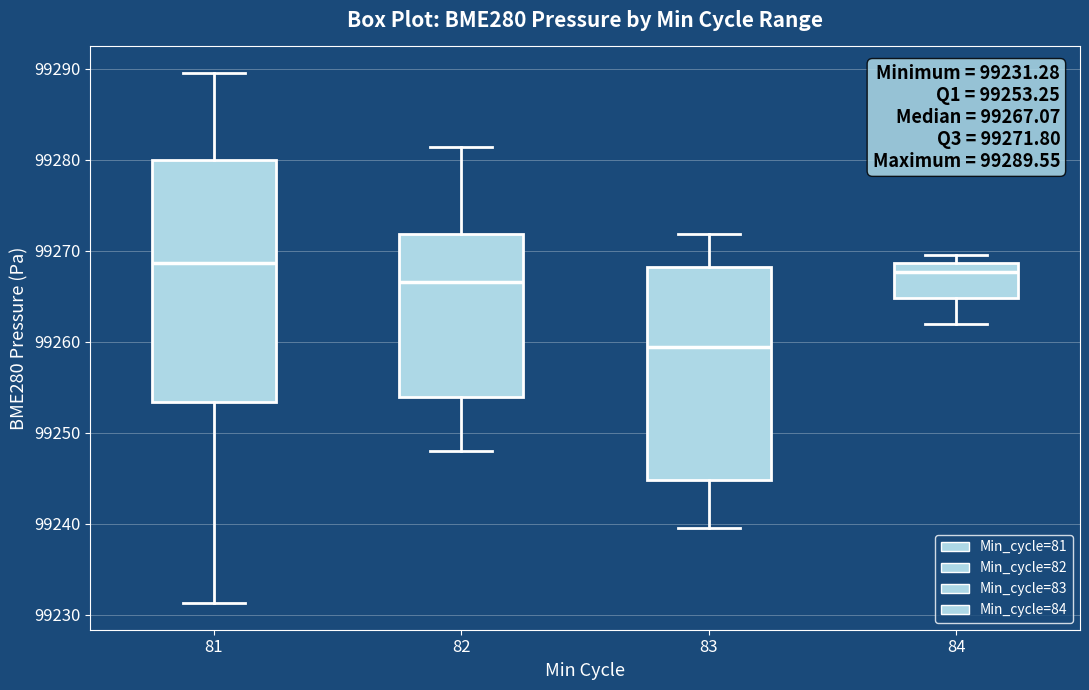

Which box is the tallest, from its lower edge to its upper edge?

81